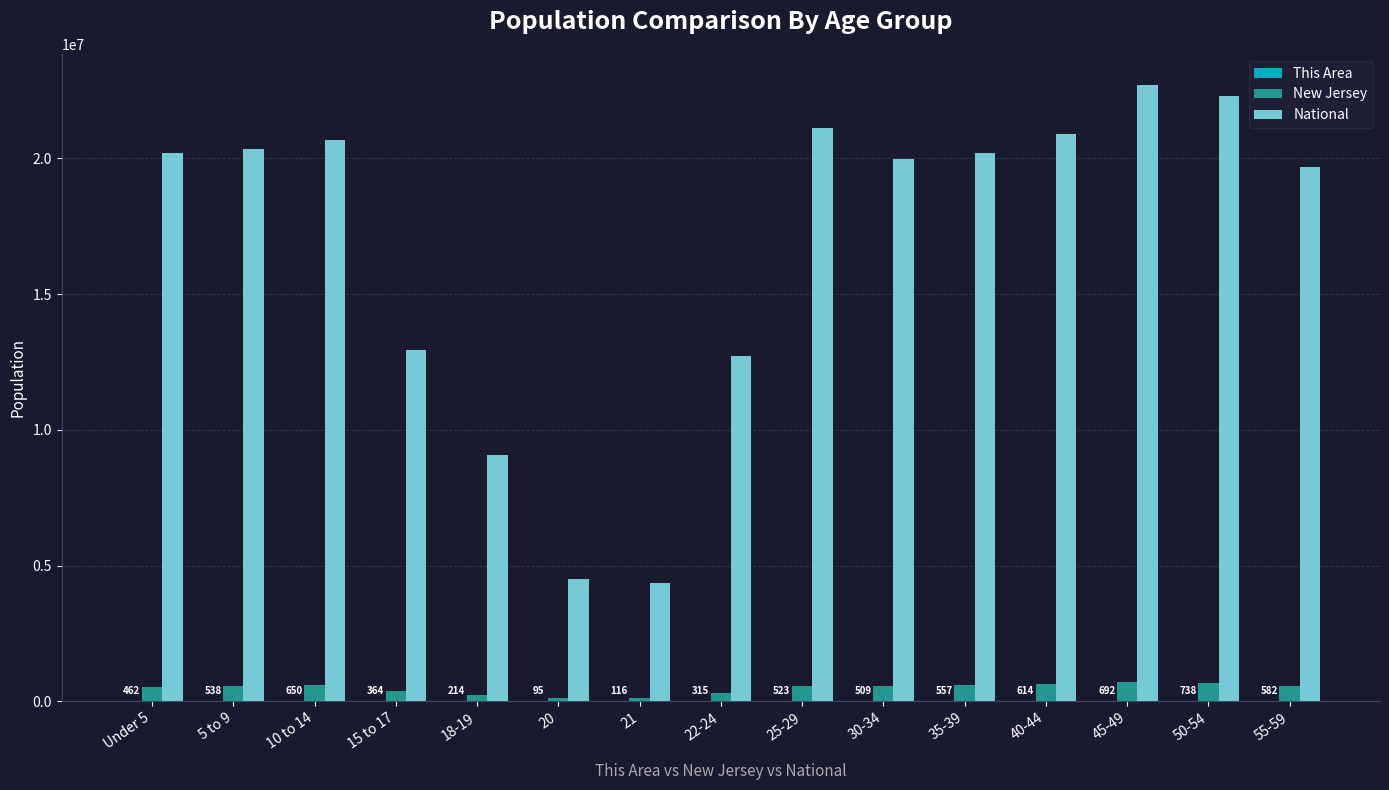

What is the maximum value shown in the chart?

22708591